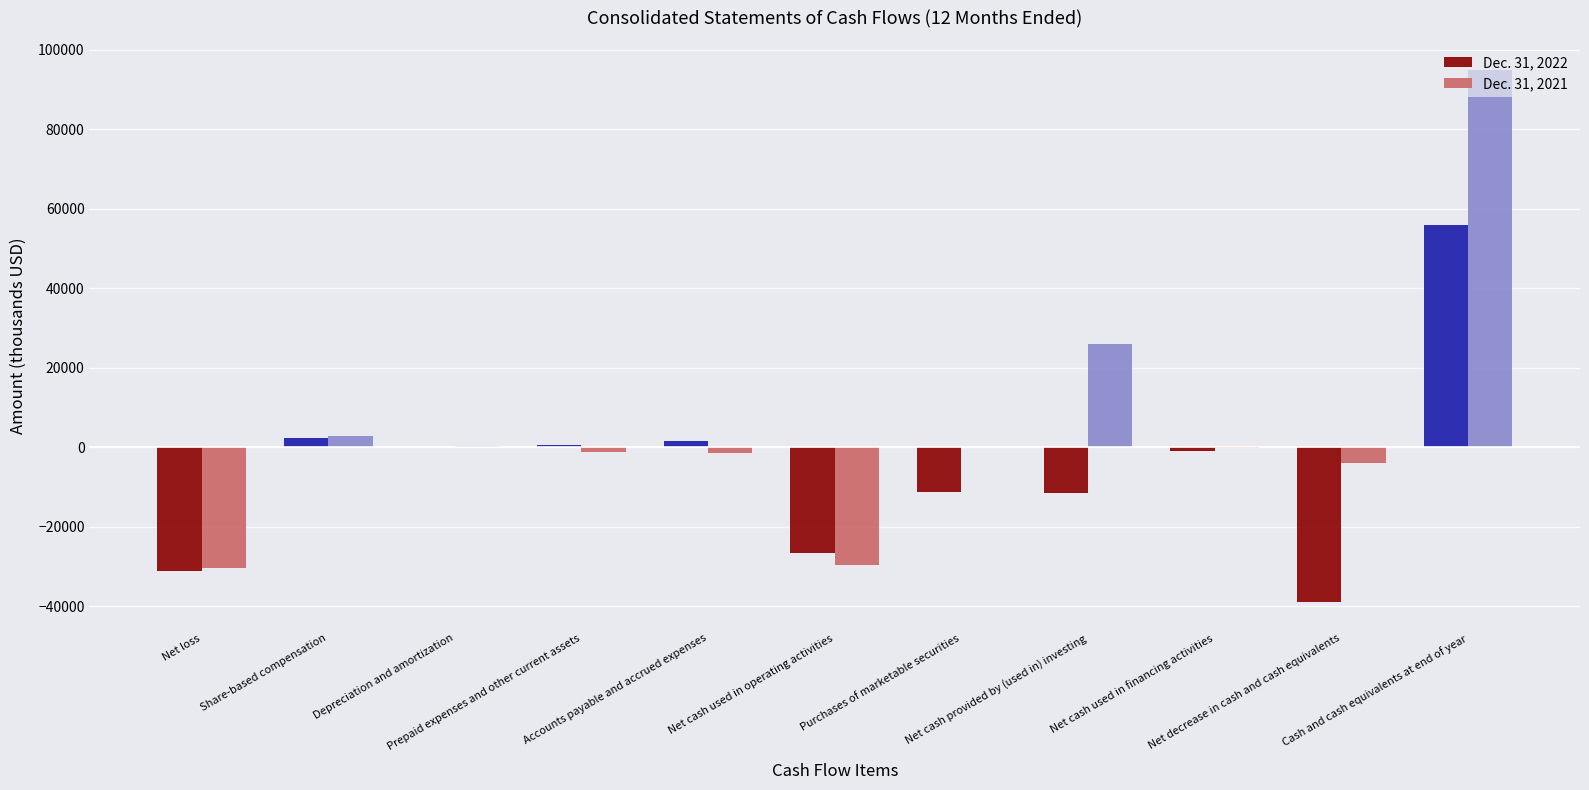

Which series has the largest range (max minus min)?

Dec. 31, 2021